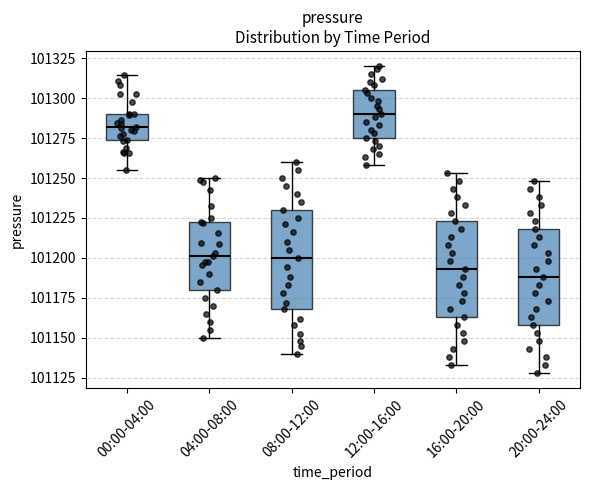

Where does the lower whisker of the box for 00:00-04:00 end on the y-axis? The values are not printed on the chart, so give them approximately, as read against the axis.

101255